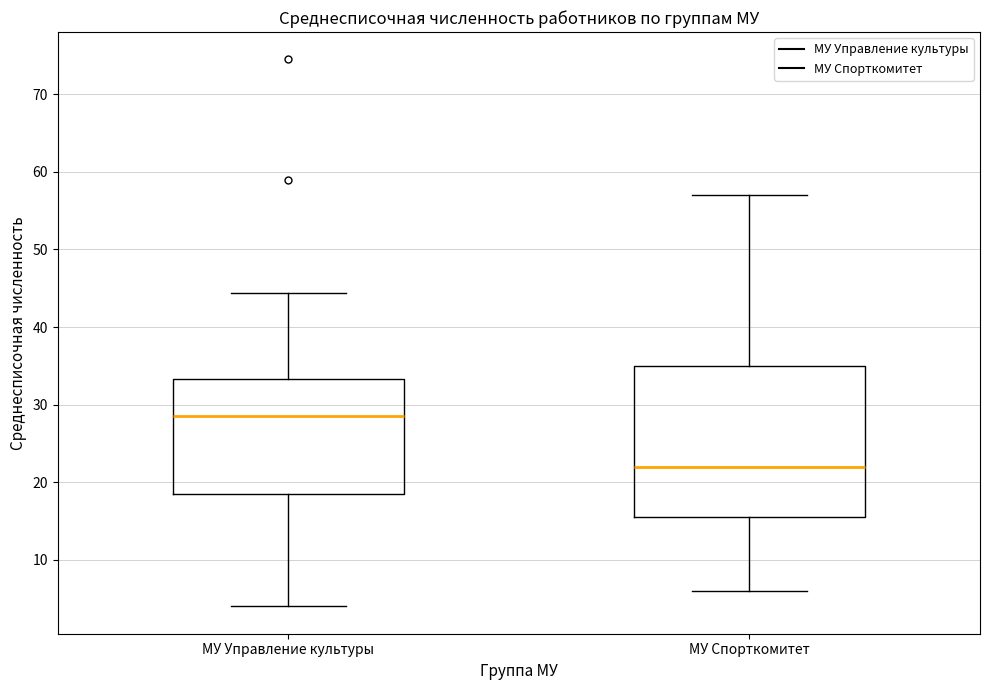

Reading left to right, read every box against the y-axis: the position of its median line, the range the box covers, and the ends of its whiskers. The values are not printed on the chart, so give them approximately, as read against the axis.

МУ Управление культуры: median 29, box 19 to 33, whiskers 4 to 44
МУ Спорткомитет: median 22, box 16 to 35, whiskers 6 to 57